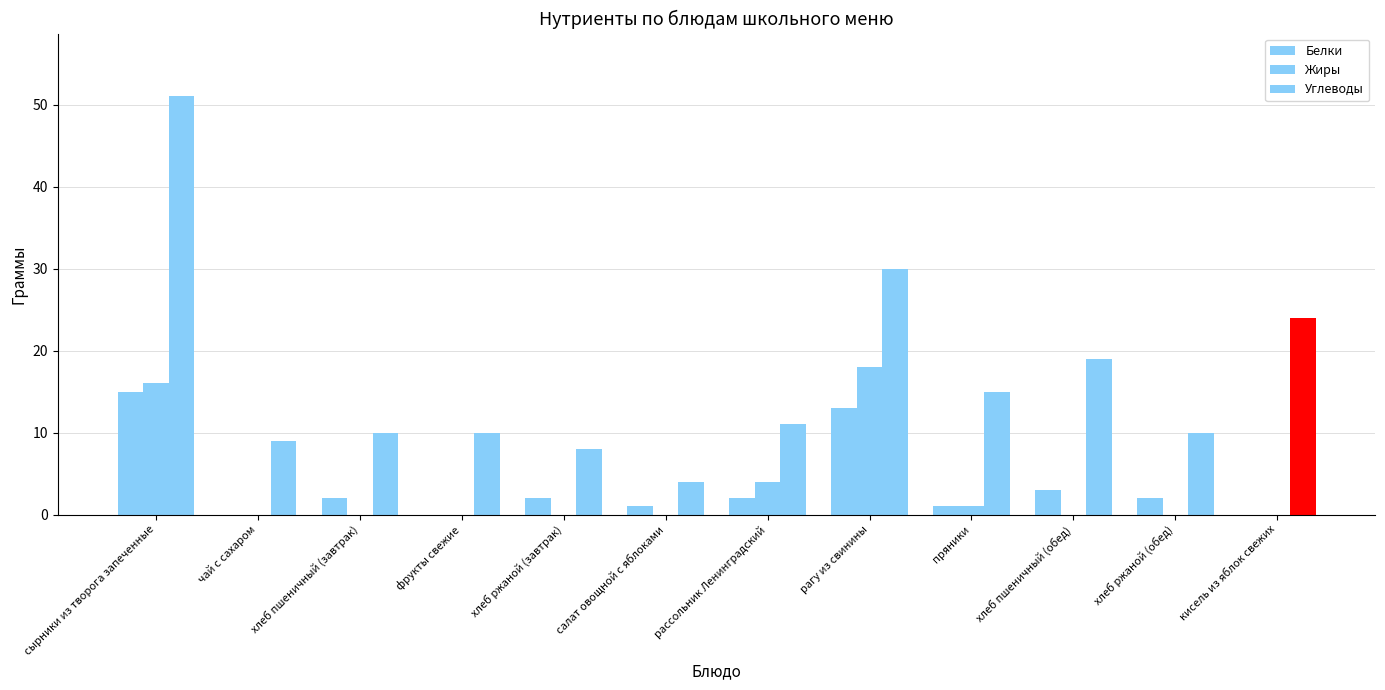

What is the difference between the maximum and minimum values in the Жиры series?

18